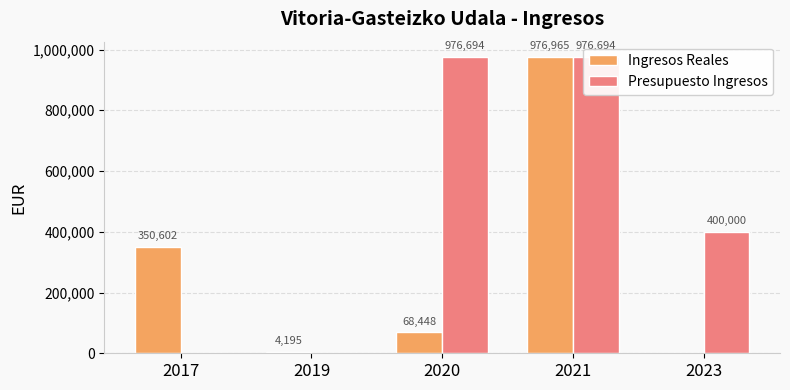

What are all the series names shown in the legend?

Ingresos Reales, Presupuesto Ingresos